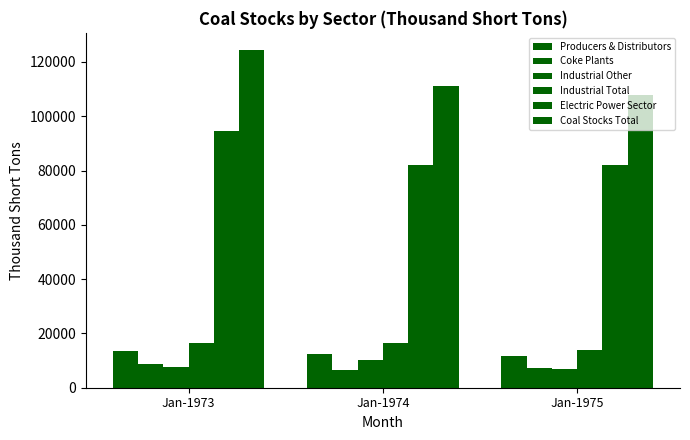

How many groups of bars are there?

3